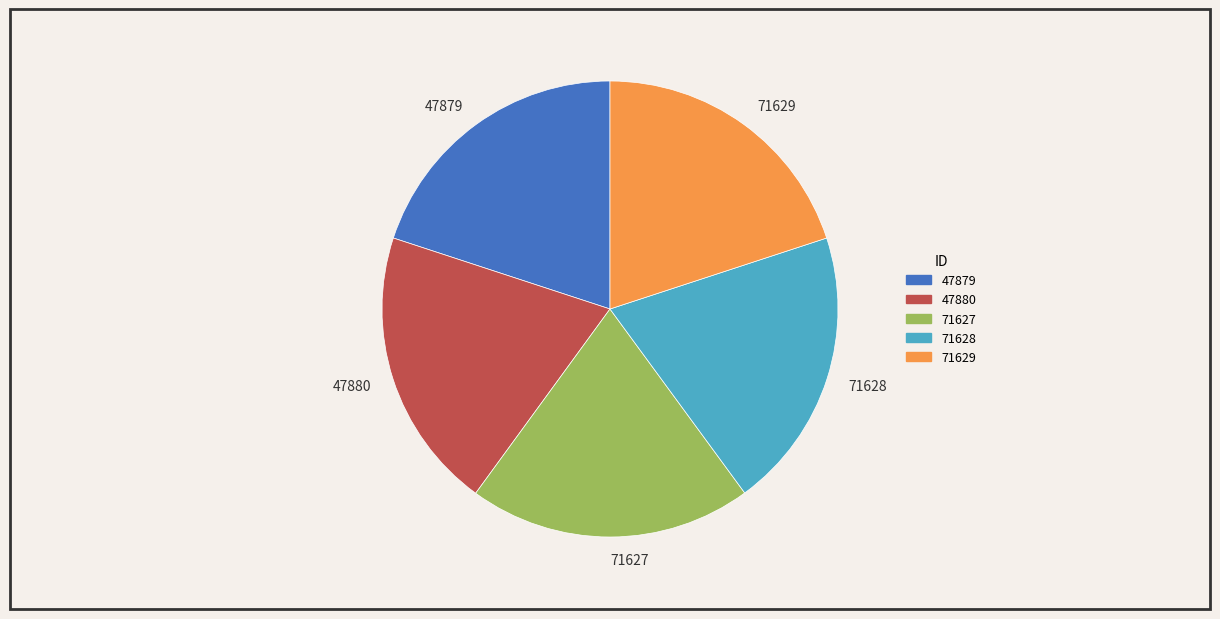

True or false: 47880 accounts for 31% of the total.

False